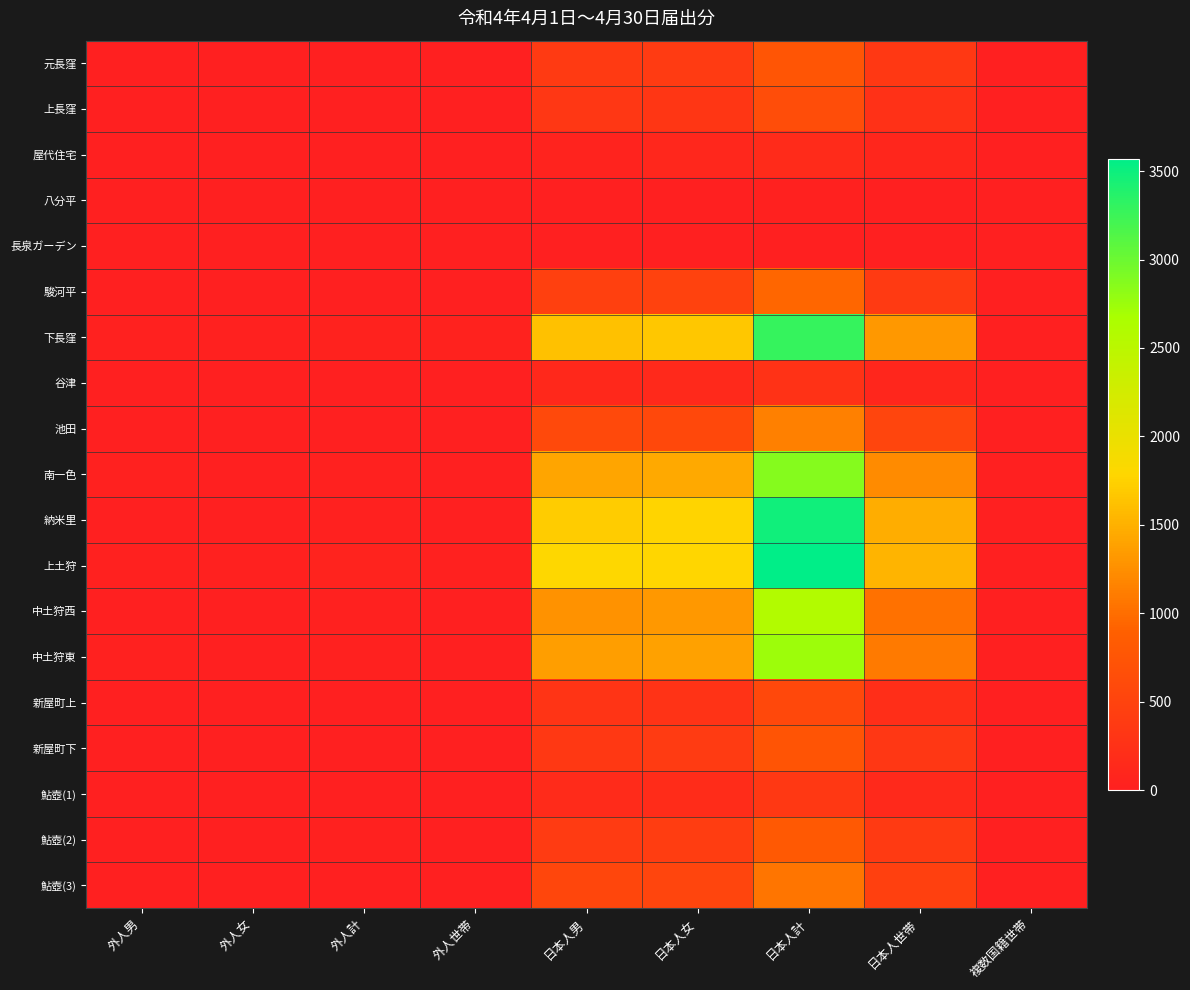

Which category has the lowest value across all series?

複数国籍世帯